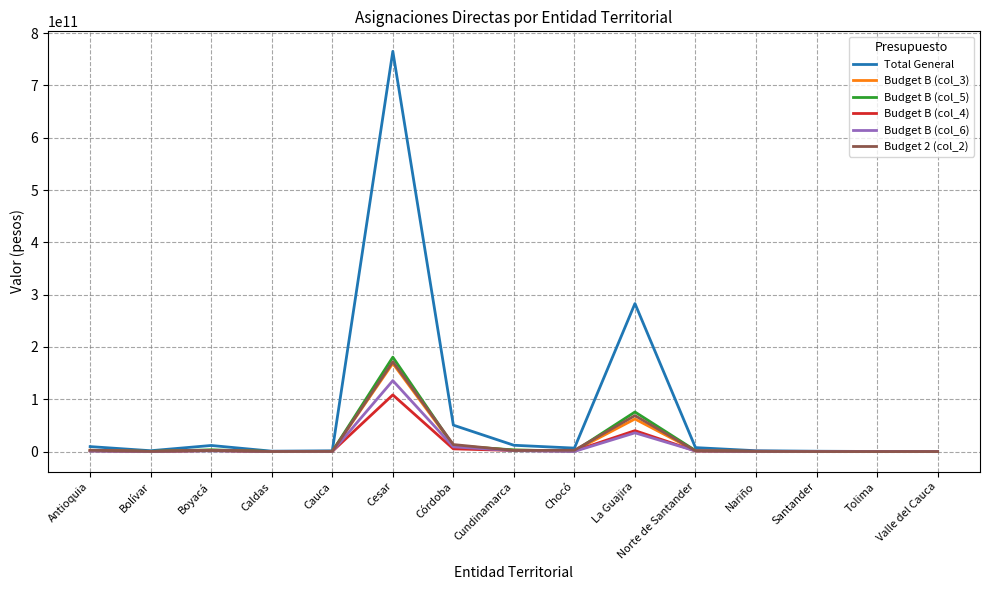

The value of Total General at Antioquia is 9597738577.6. True or false?

True